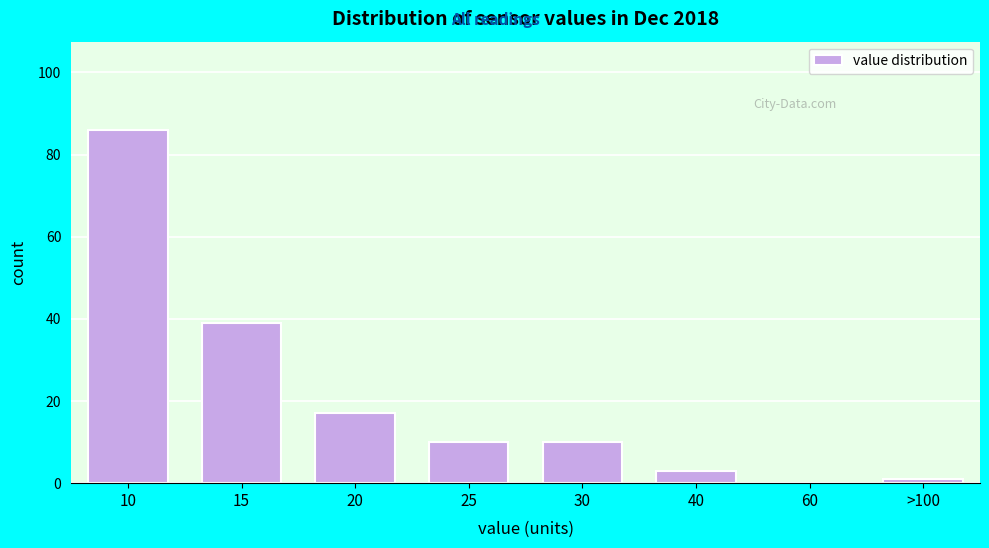

Reading left to right, transcribe all the data shown in this chart.

10=86	15=39	20=17	25=10	30=10	40=3	60=0	>100=1